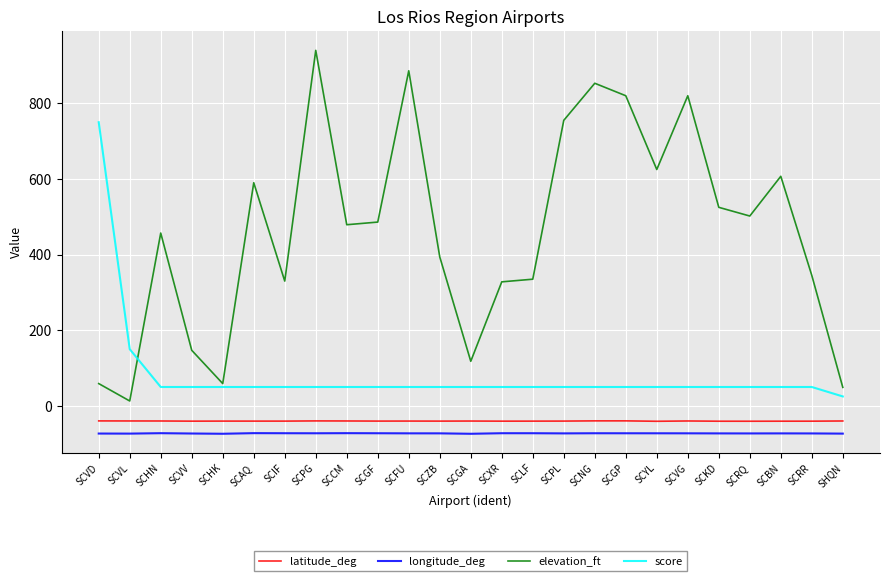

At which category is the sum across all series the highest?

SCPG